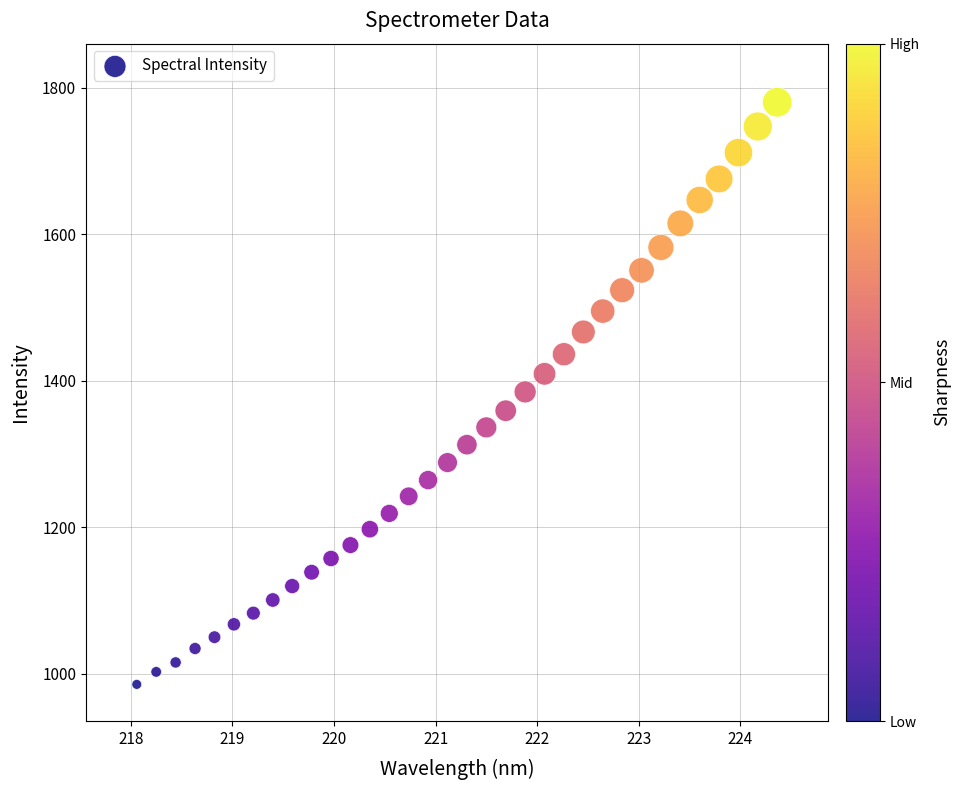

What is the range of X values (max minus min)?

6.3